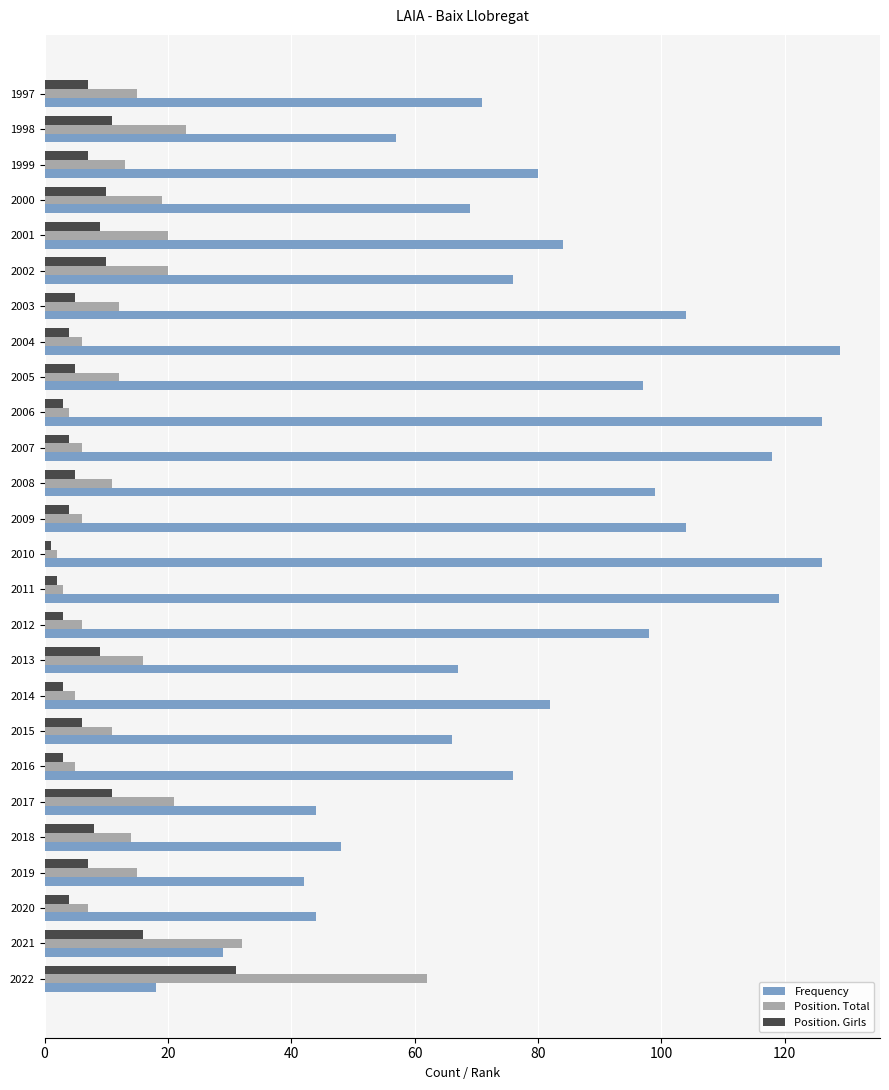

What is the difference between the maximum and minimum values in the Position. Girls series?

30